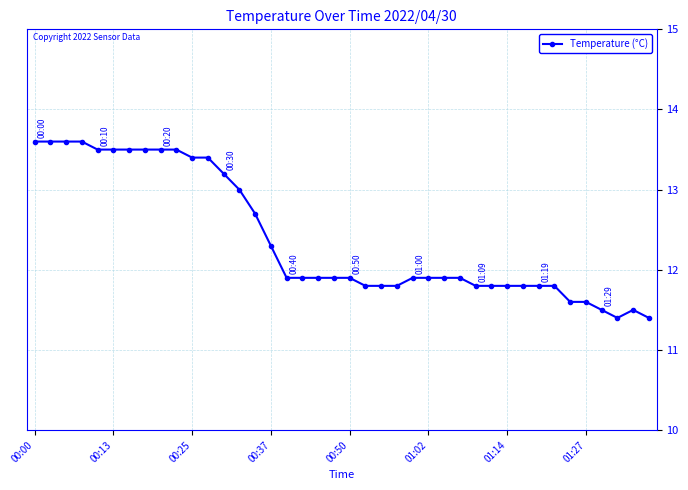

What is the difference between the maximum and second lowest values?

2.2